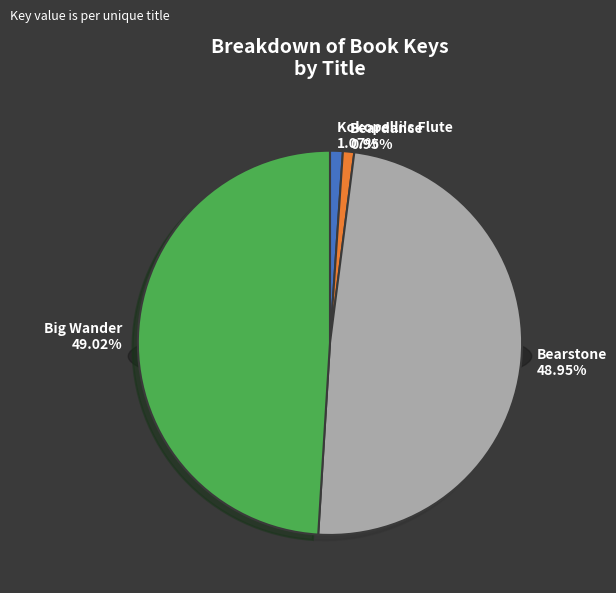

How many segments does this pie chart have?

4